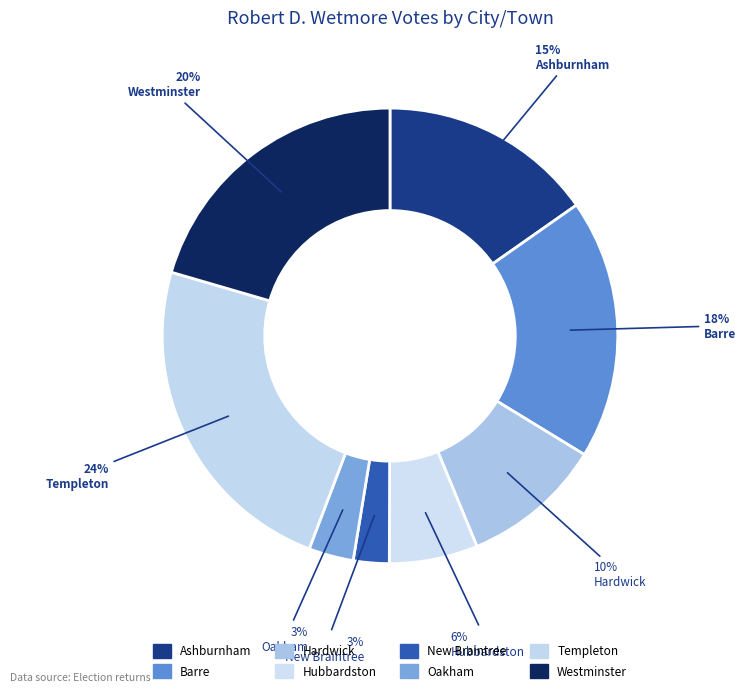

What is the largest slice in the pie chart?

Templeton